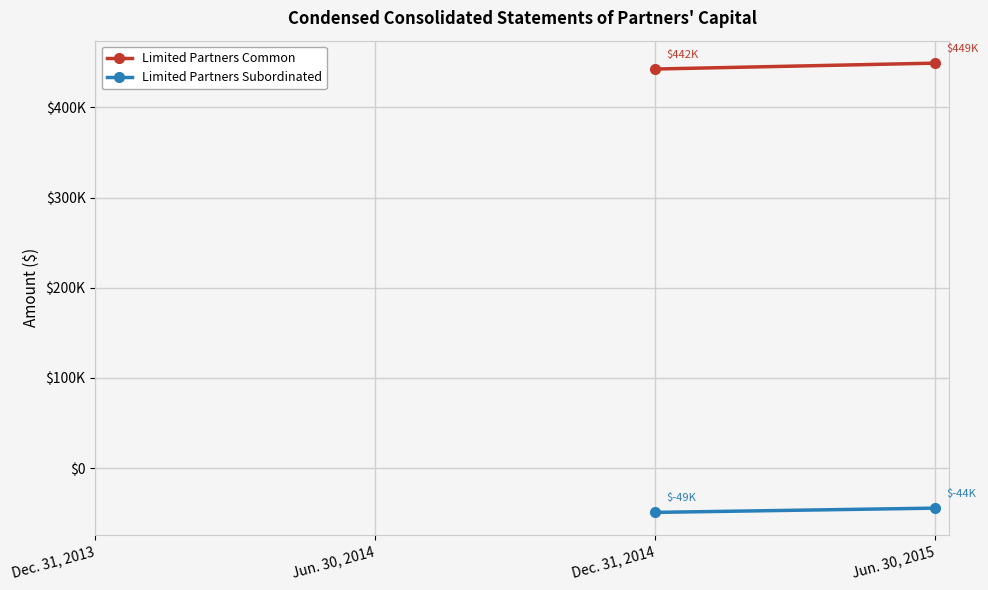

Rank the series by their maximum value, from highest to lowest.

Limited Partners Common, Limited Partners Subordinated